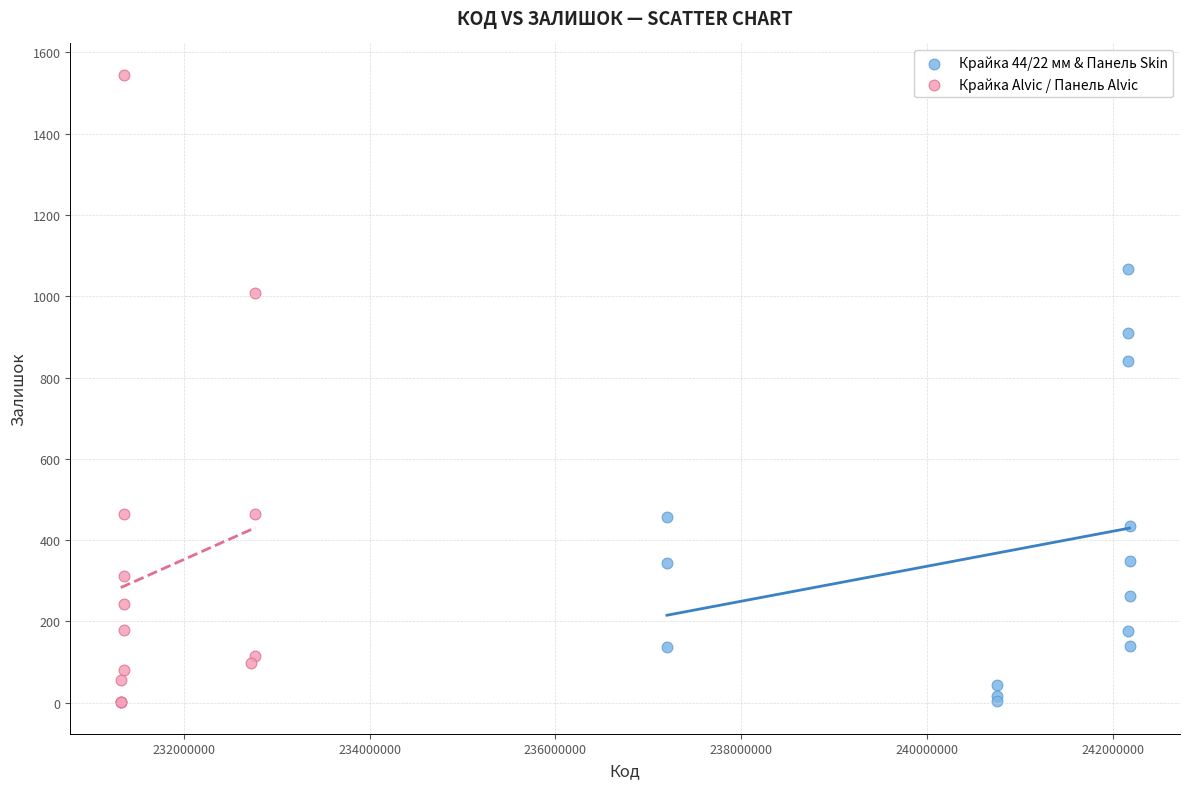

Which series has the largest Y range (max minus min)?

Крайка Alvic / Панель Alvic